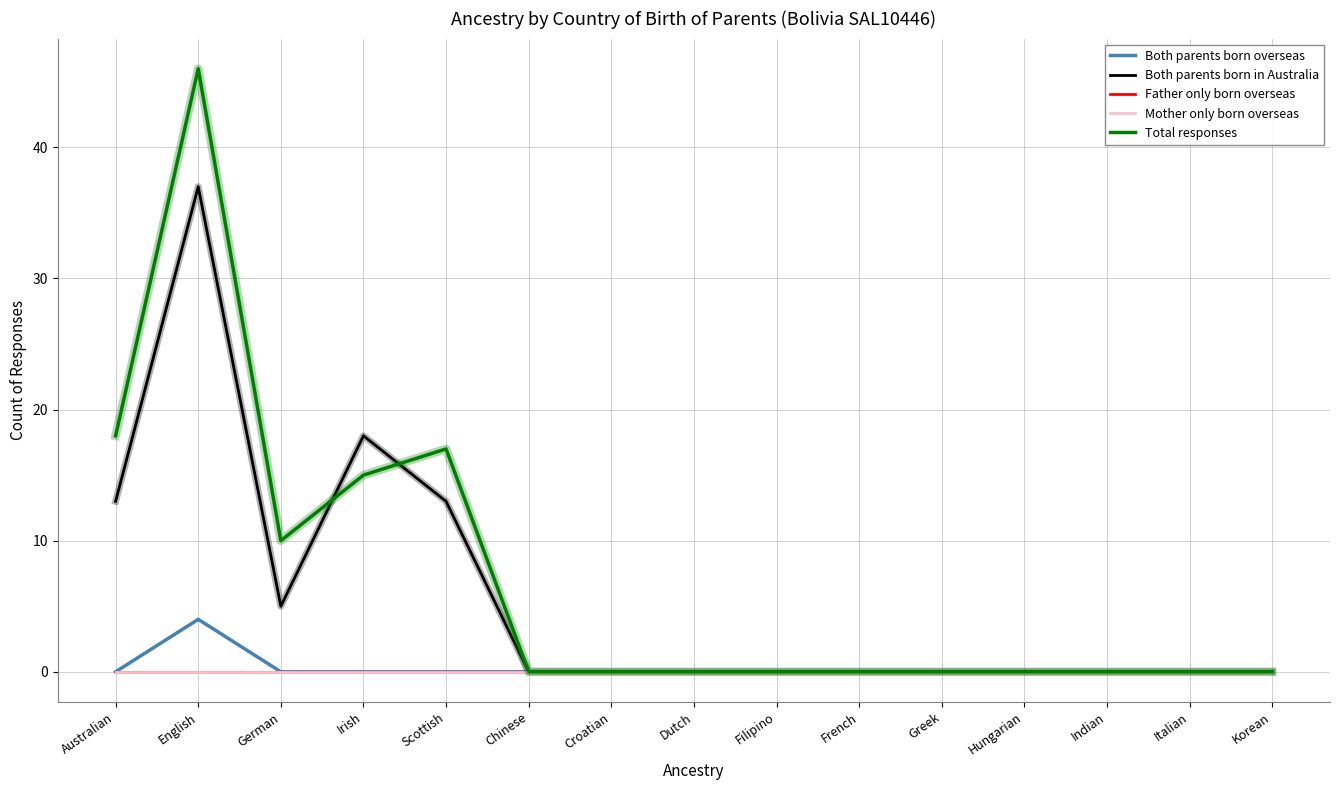

What position from the left is Hungarian?

12